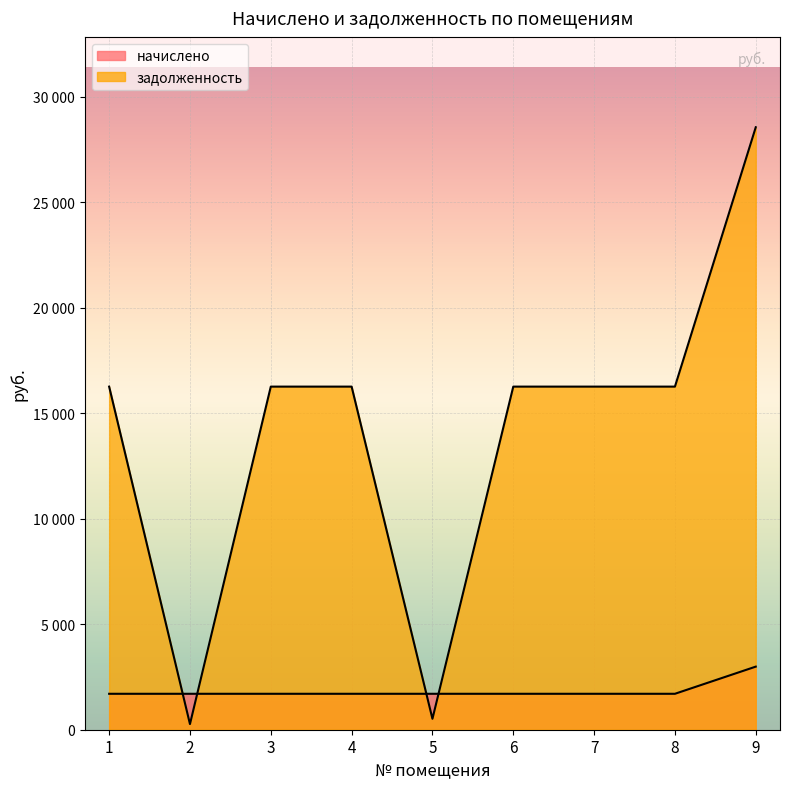

Reading right to left, list all the values displayed in this chart.

начислено: 9=2990.3	8=1703.0	7=1703.0	6=1703.0	5=1703.0	4=1703.0	3=1703.0	2=1703.0	1=1703.0
задолженность: 9=28553.4	8=16261.3	7=16261.3	6=16261.3	5=518.3	4=16261.3	3=16261.3	2=267.7	1=16261.3